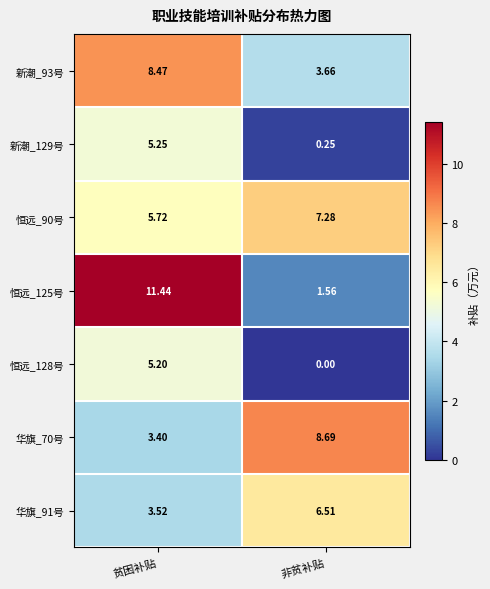

List the labels in order of 恒远_125号 value, largest first.

贫困补贴, 非贫补贴